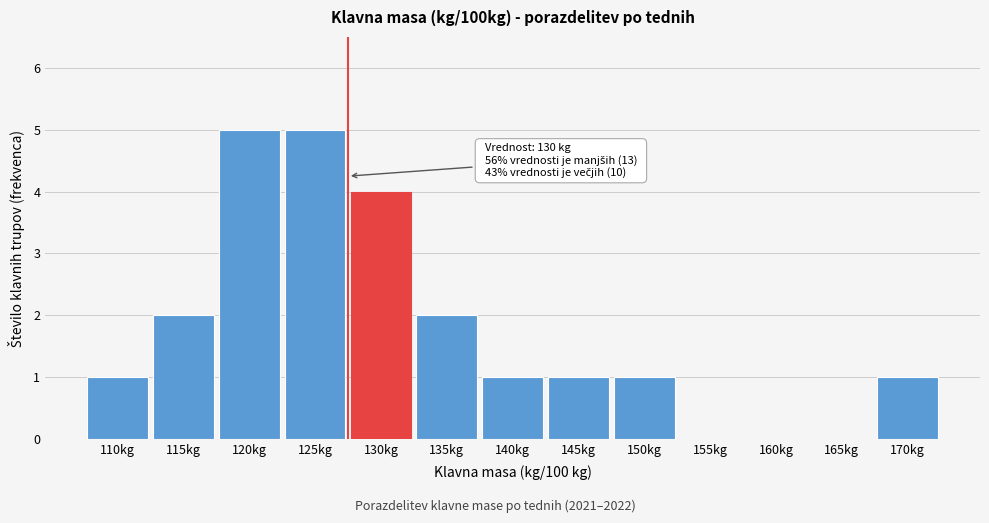

Reading right to left, extract all data points from this chart.

170kg=1	165kg=0	160kg=0	155kg=0	150kg=1	145kg=1	140kg=1	135kg=2	130kg=4	125kg=5	120kg=5	115kg=2	110kg=1